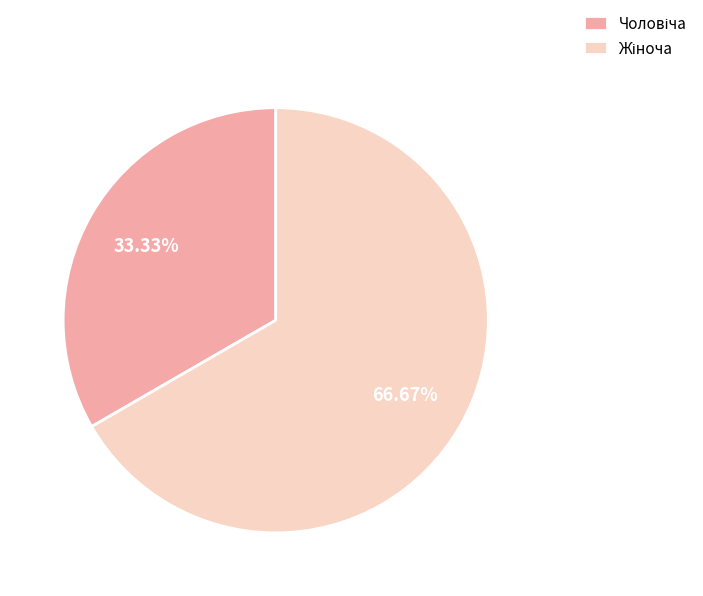

To the nearest percent, what is the average slice percentage?

50%